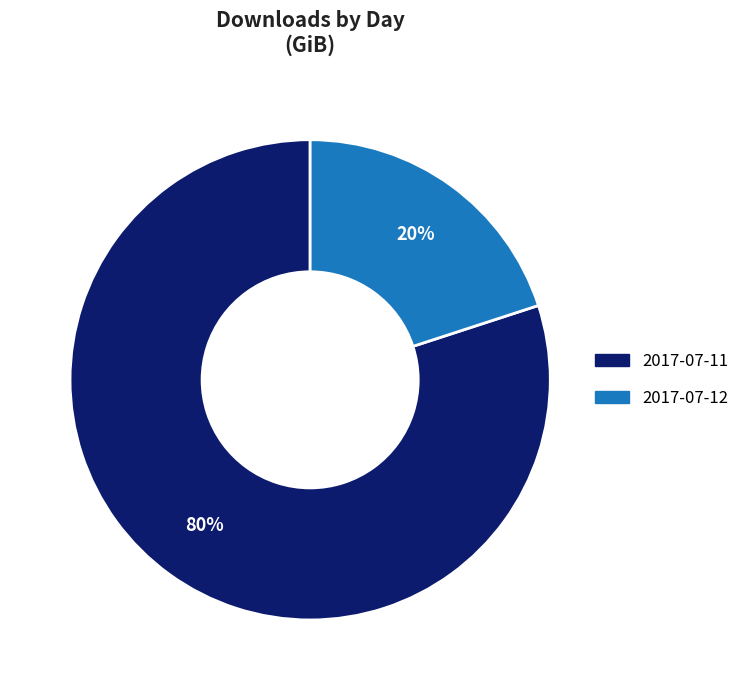

What percentage is the 2017-07-12 slice, to the nearest percent?

20%